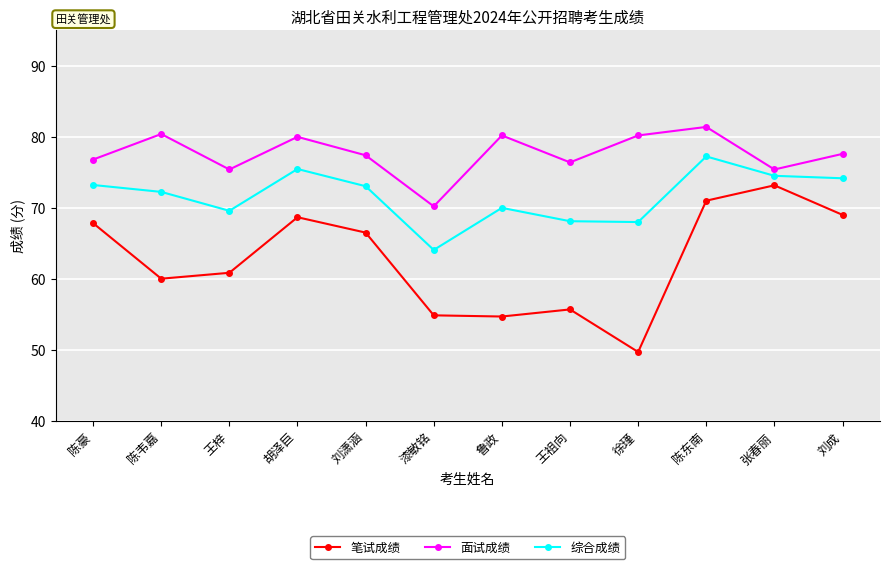

What is the average value of the 笔试成绩 series?

62.7